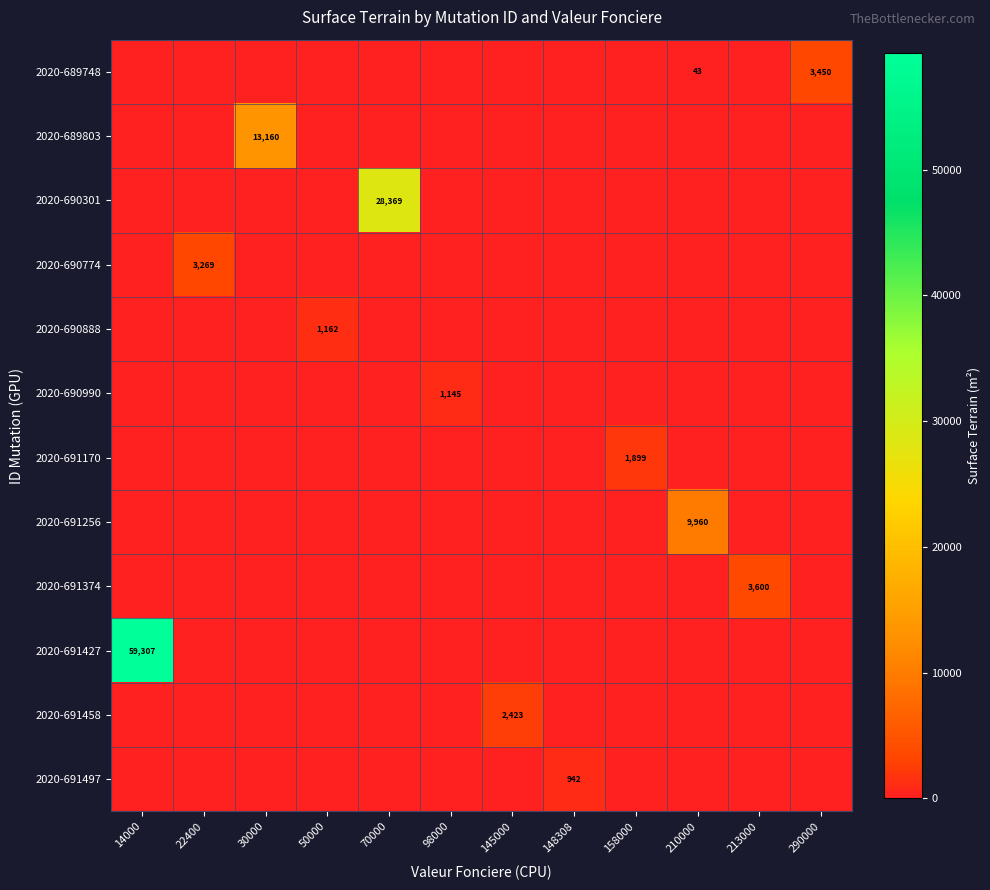

True or false: 2020-690990 has a value of 1145 at 98000.

True